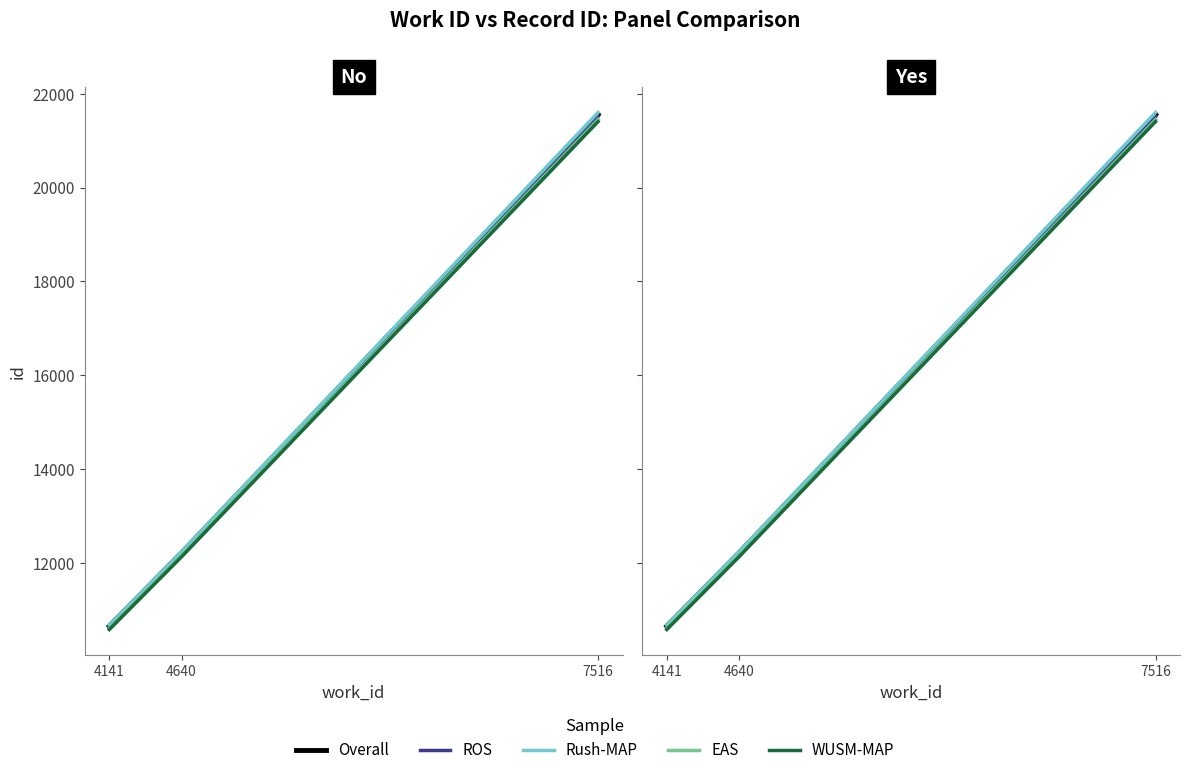

What is the difference between the second highest and minimum values in the WUSM-MAP series?

1550.1